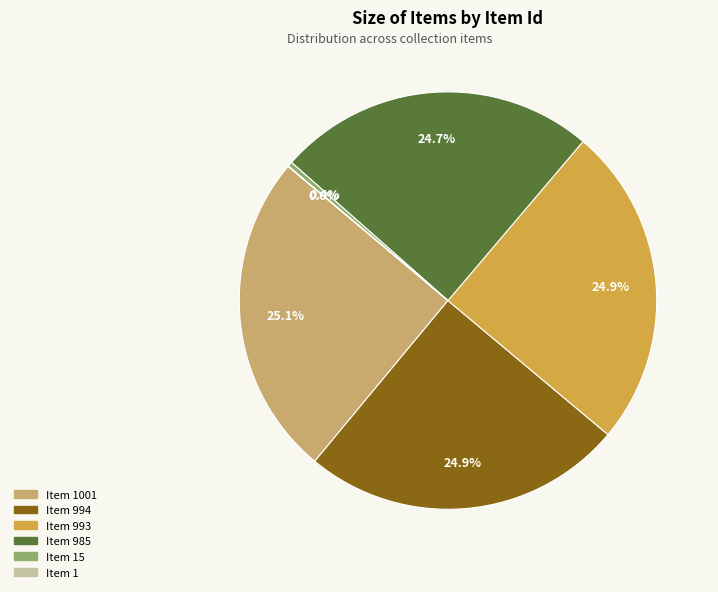

Does any single category account for the majority?

No